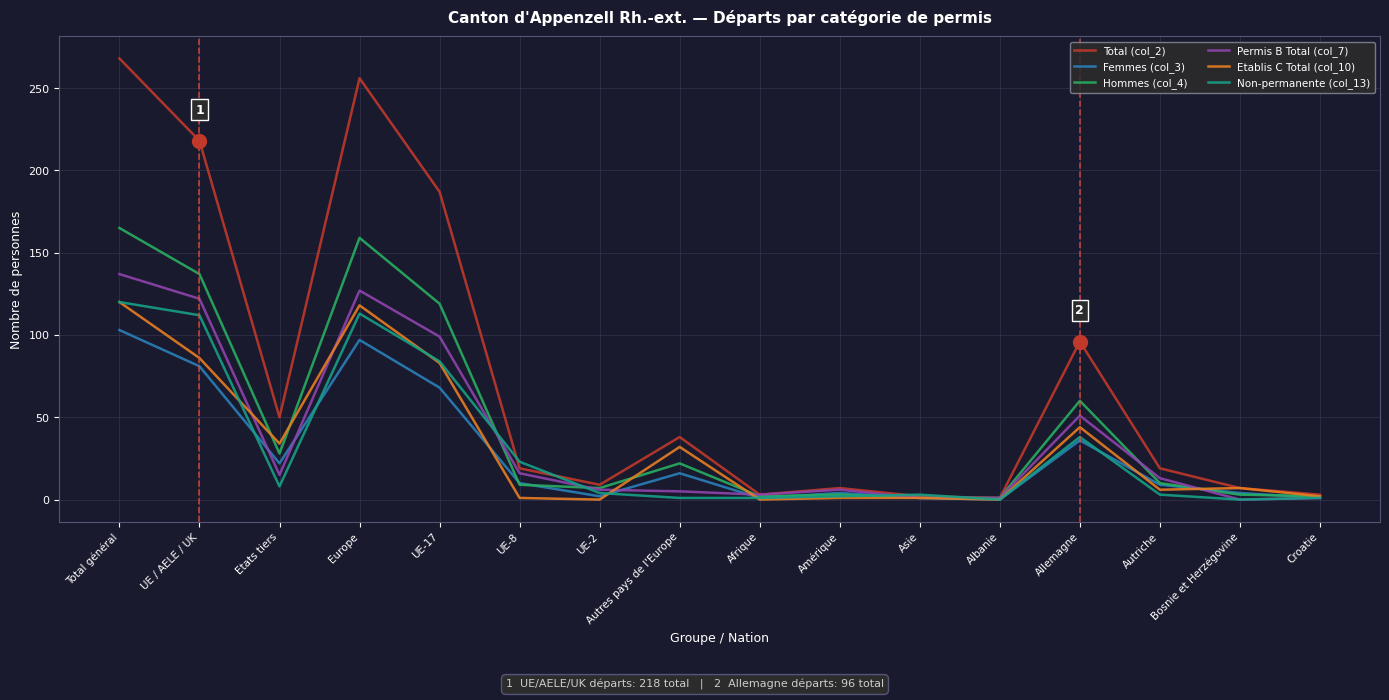

What position from the left is Asie?

11